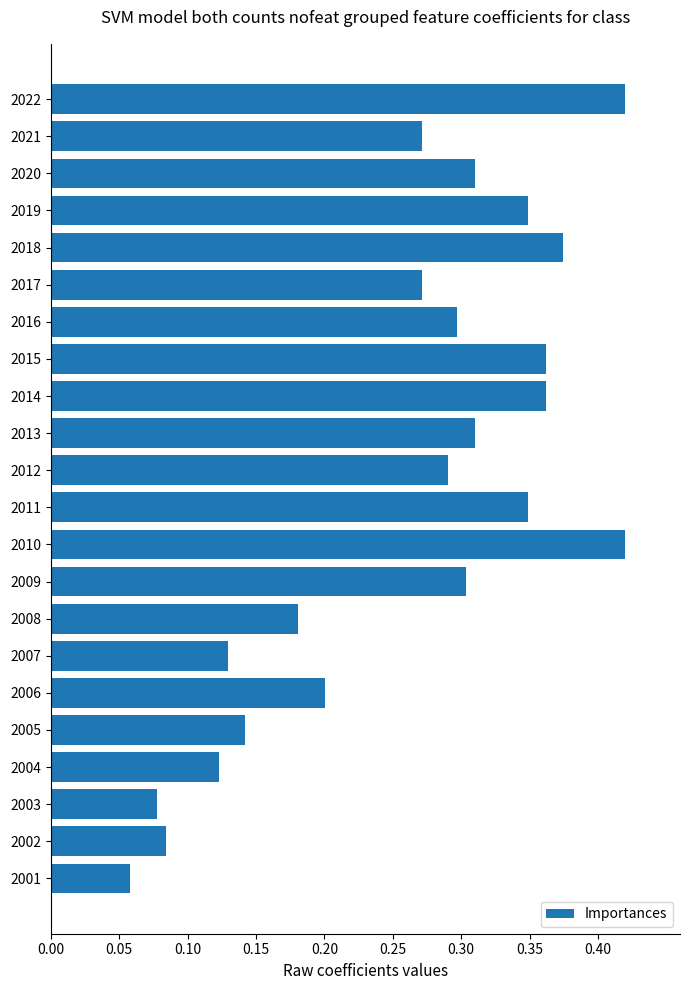

Count the values in the range 0 to 1.

22